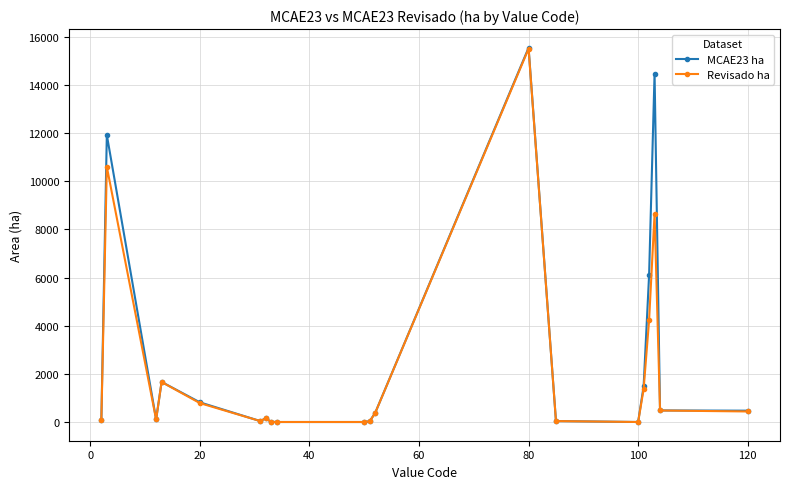

What is the maximum value shown in the chart?

15548.3